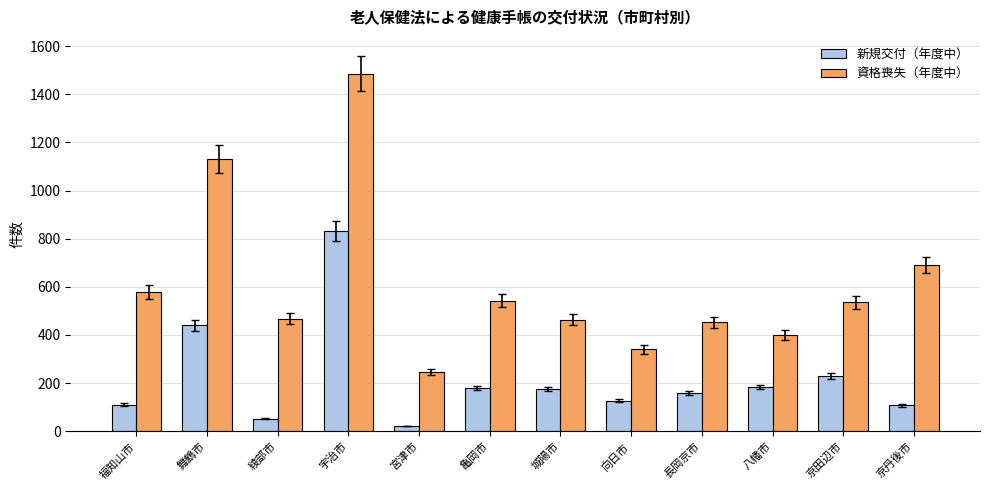

What is the label of the 12th bar from the right?

福知山市